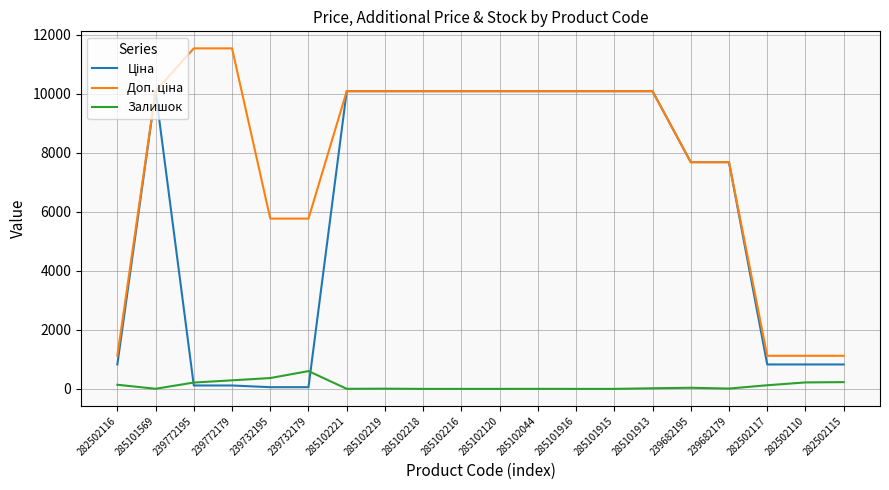

What is the greatest value displayed?

11537.0